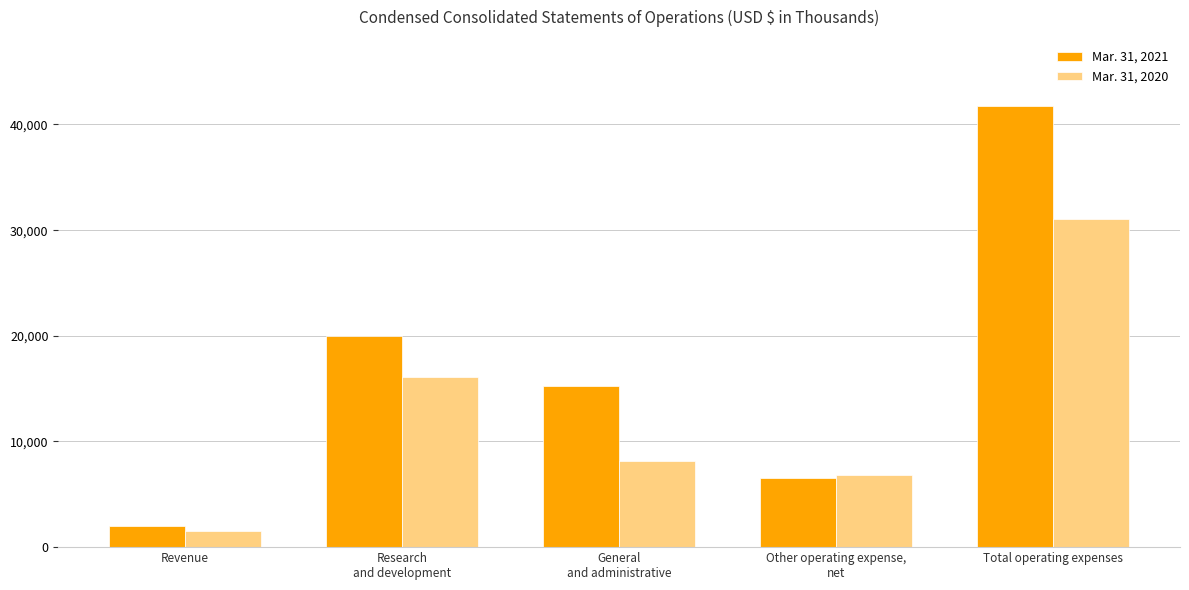

Between Revenue and Research
and development, which series saw the biggest shift?

Mar. 31, 2021